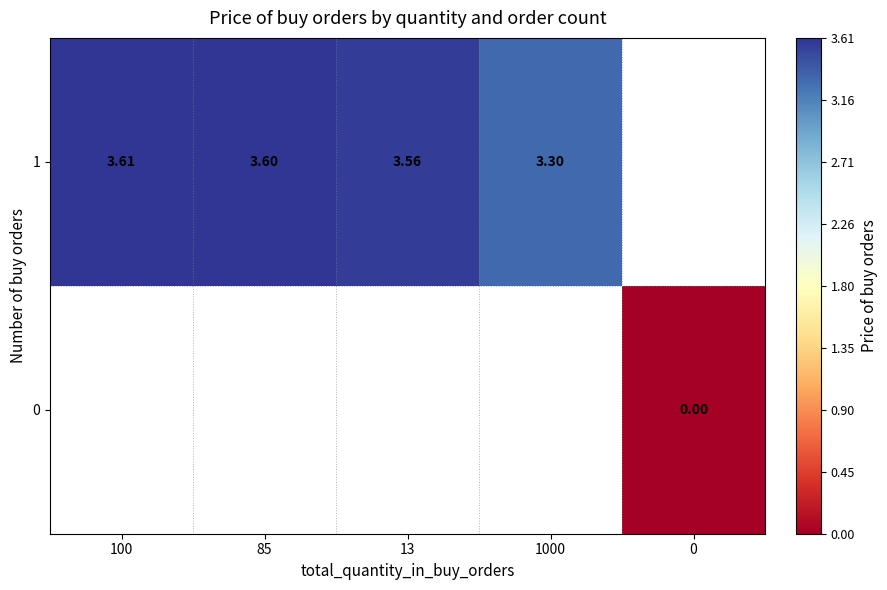

Is the value of 1 at 85 greater than the value of 0 at 0?

Yes